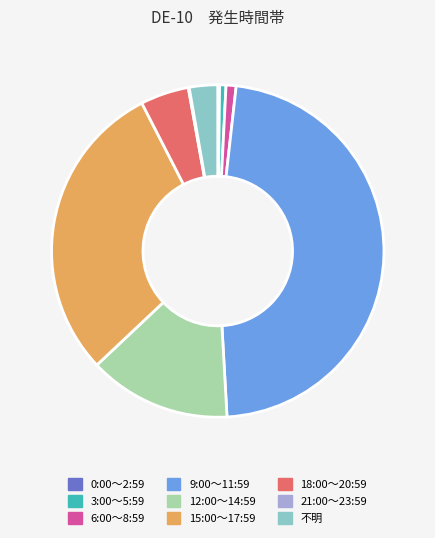

Which slice is the largest?

9:00～11:59